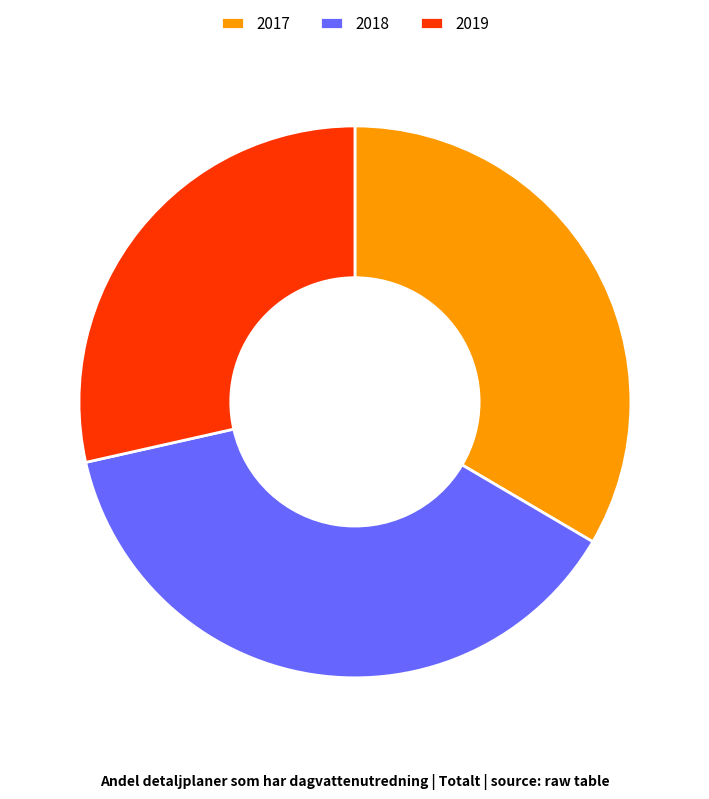

What is the largest slice in the pie chart?

2018